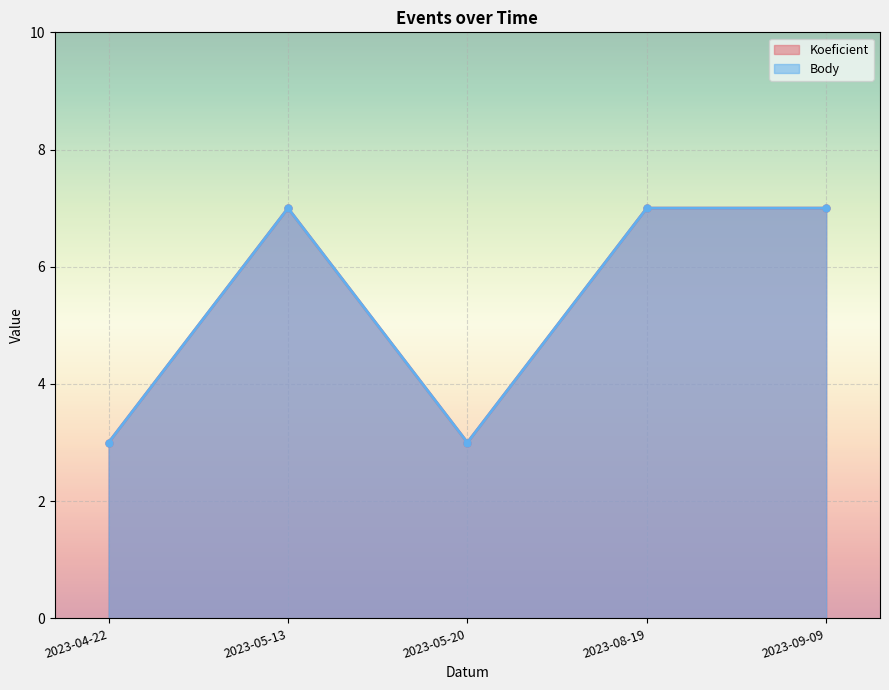

What is the sum of all Koeficient values?

27